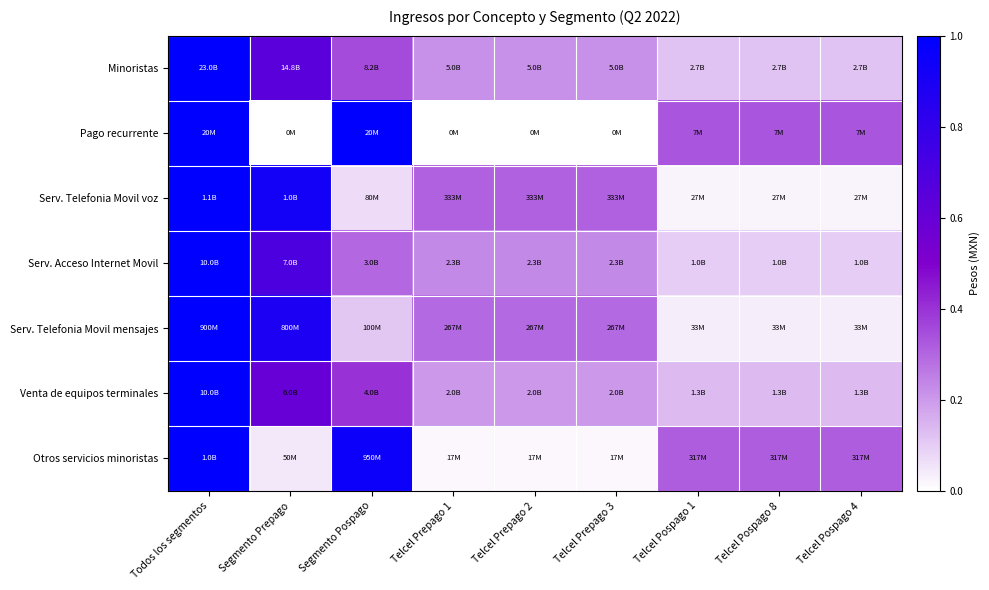

Rank the series at Telcel Pospago 1 from lowest to highest value.

Serv. Telefonia Movil voz, Serv. Telefonia Movil mensajes, Serv. Acceso Internet Movil, Minoristas, Venta de equipos terminales, Otros servicios minoristas, Pago recurrente